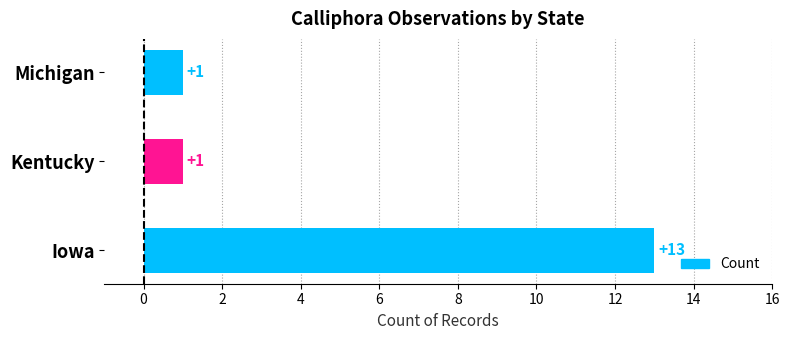

What is the smallest value displayed?

1